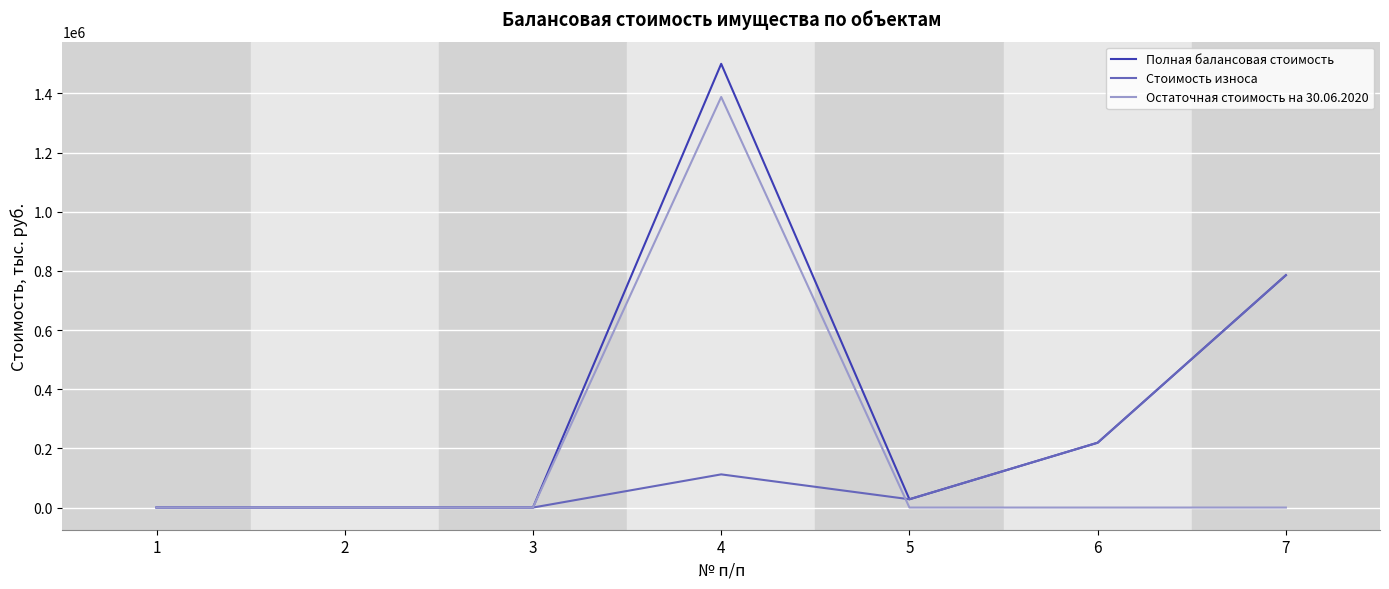

Which series changed the most between 4 and 7?

Остаточная стоимость на 30.06.2020